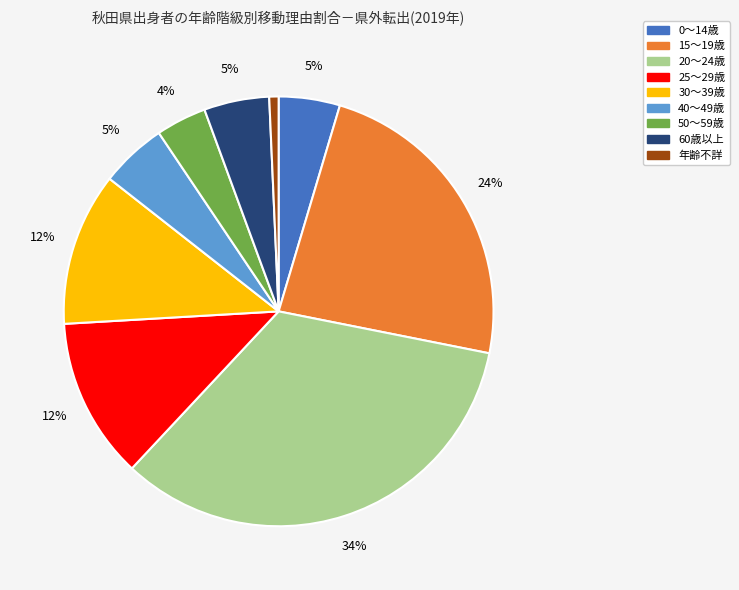

To the nearest percent, what is the average slice percentage?

11%